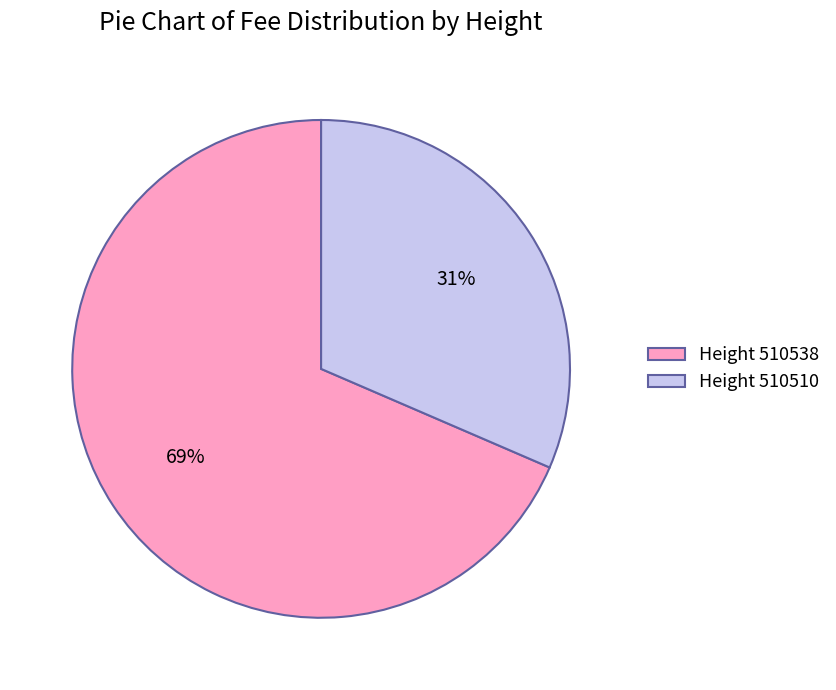

Between Height 510510 and Height 510538, which is larger?

Height 510538